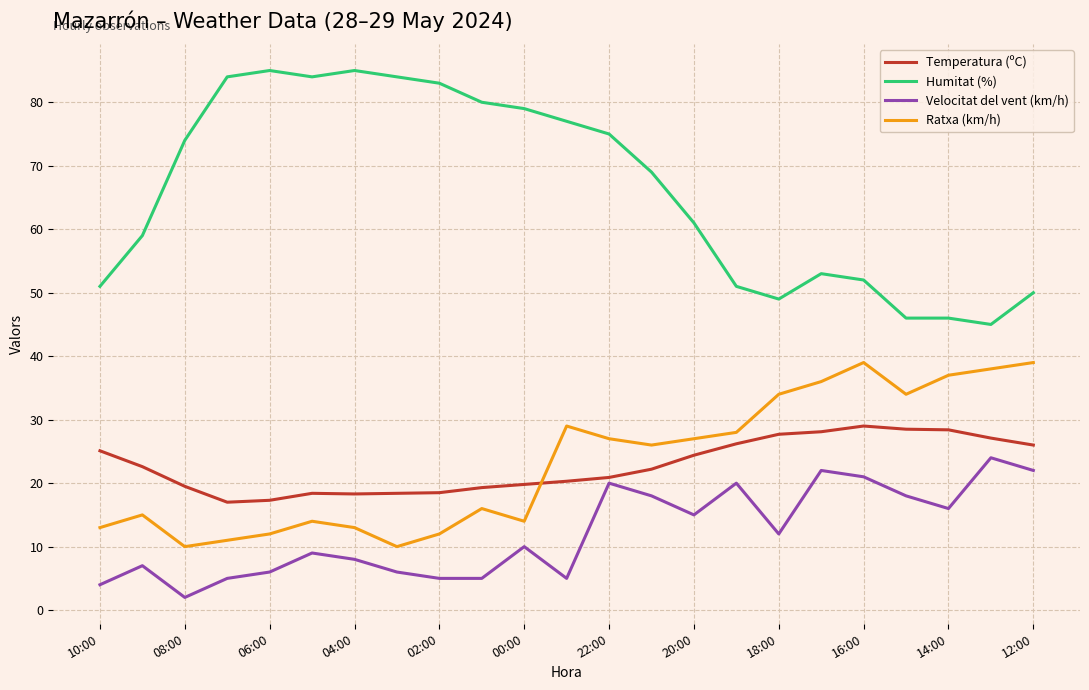

What is the maximum value for Ratxa (km/h)?

39.0